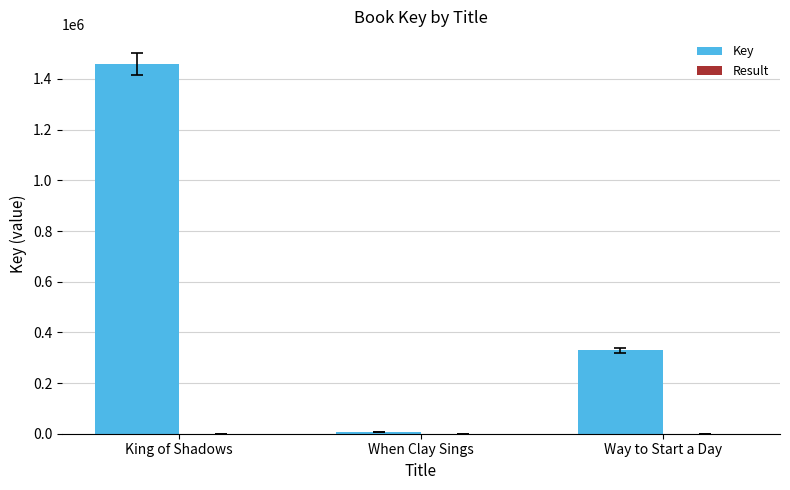

Is it true that Key equals 528266 at Way to Start a Day?

False